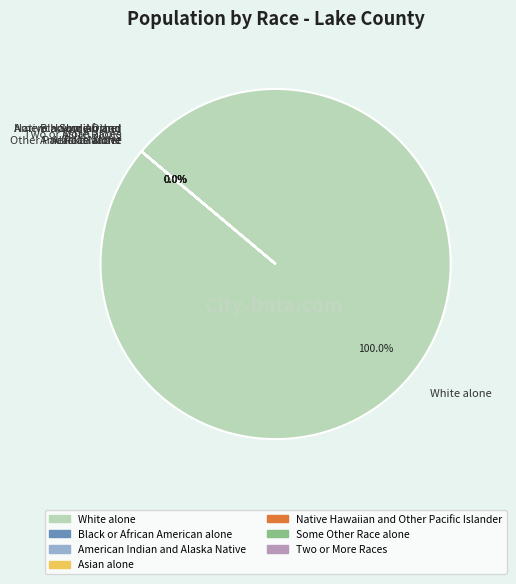

Is it true that Asian alone is 0% of the pie?

True